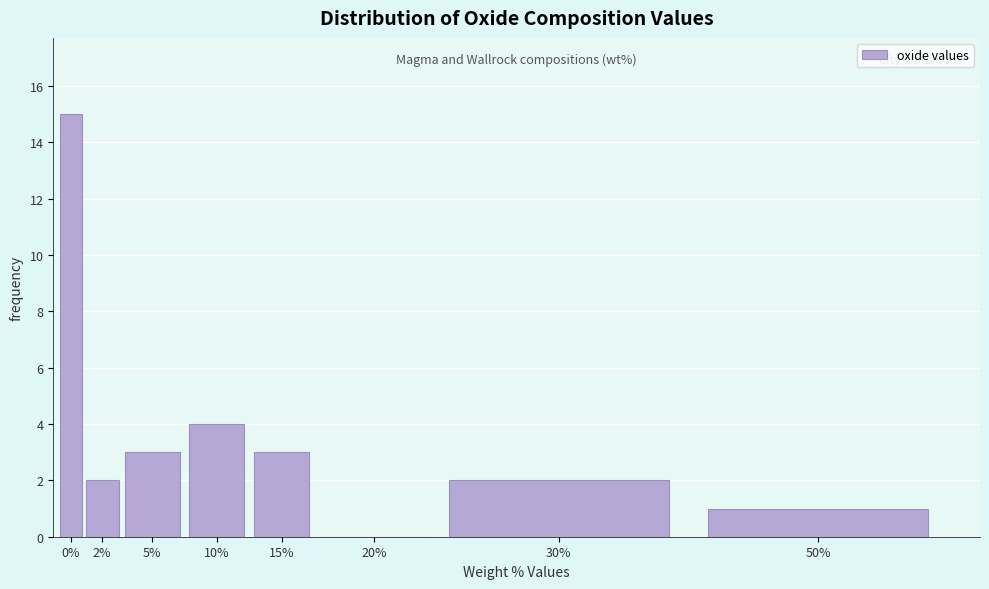

Reading left to right, what are all the values shown in this chart?

0%=15	2%=2	5%=3	10%=4	15%=3	20%=0	30%=2	50%=1